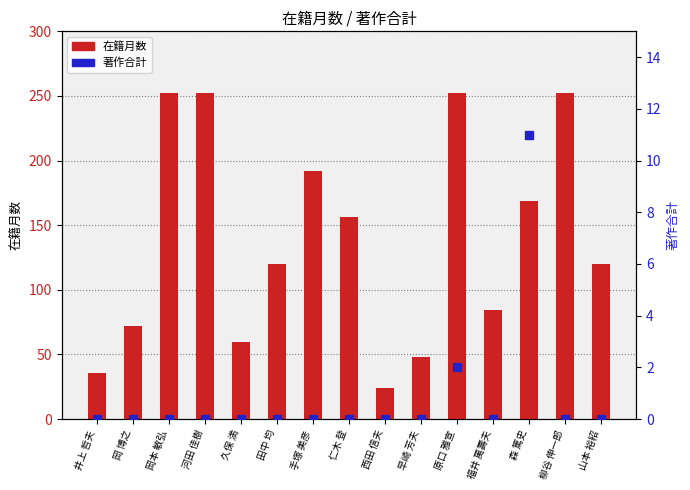

How many data points in 在籍月数 are above 120?

7